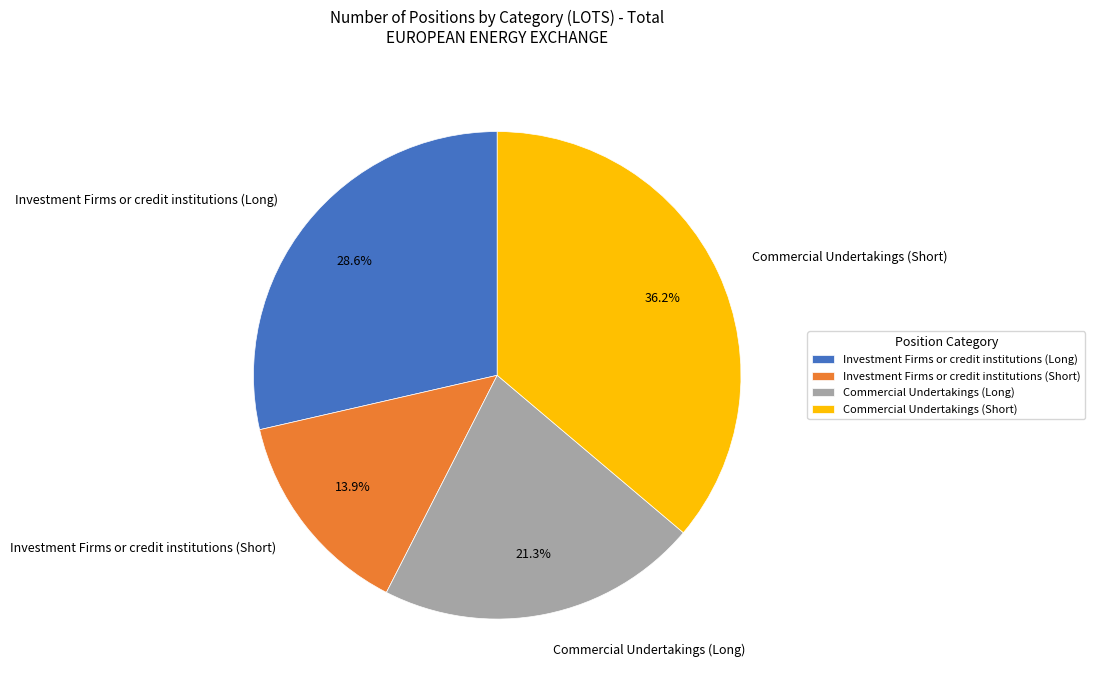

To the nearest percent, what portion does Investment Firms or credit institutions (Long) represent?

29%